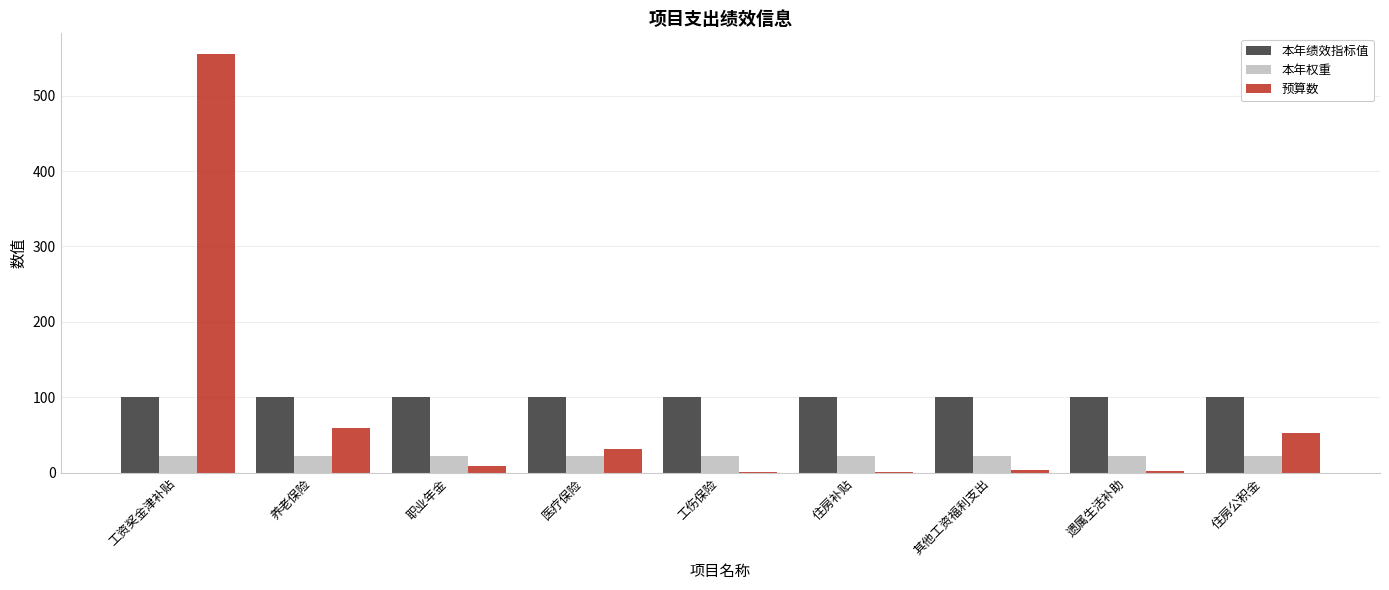

What is the sum of all 本年绩效指标值 values?

900.0